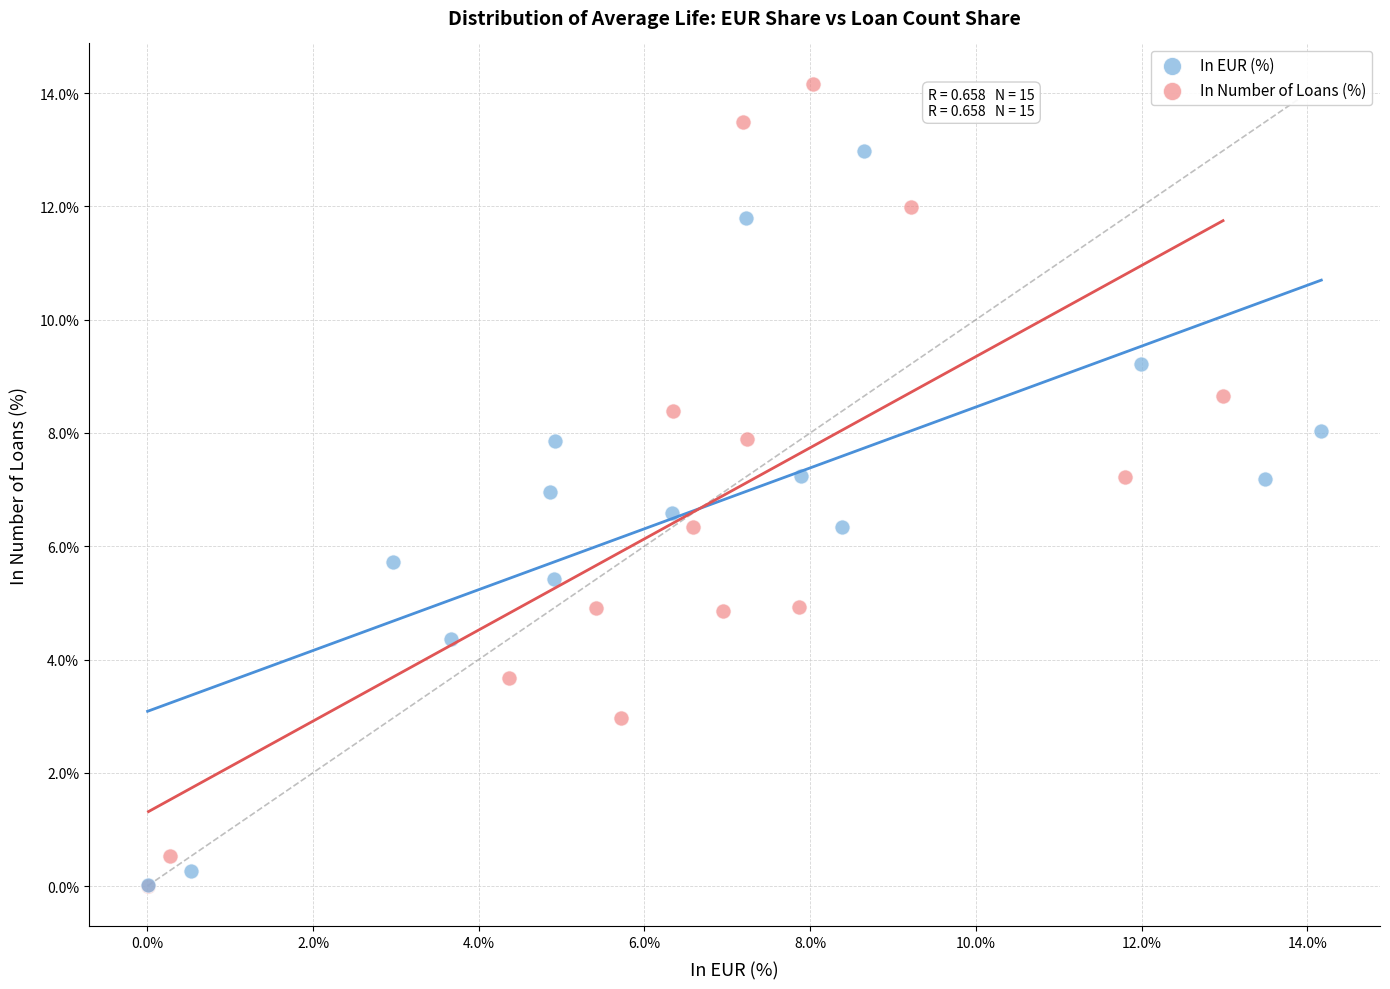

Which series has the widest spread of Y values?

In Number of Loans (%)